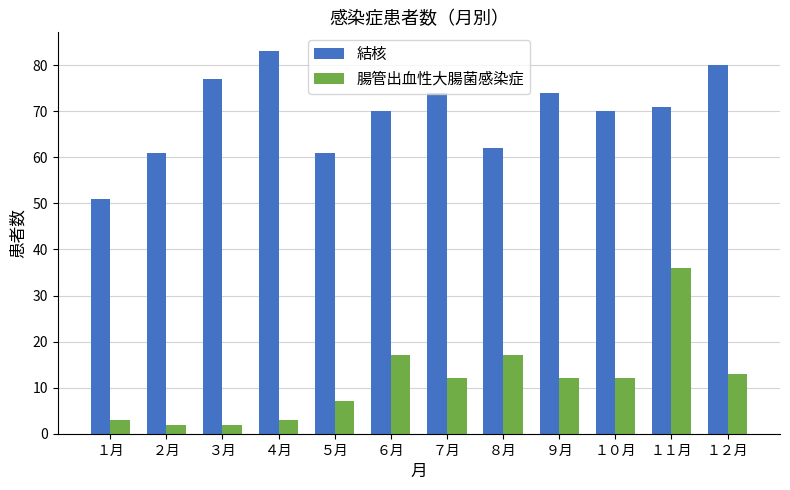

What is the difference between the highest and lowest values at １０月?

58